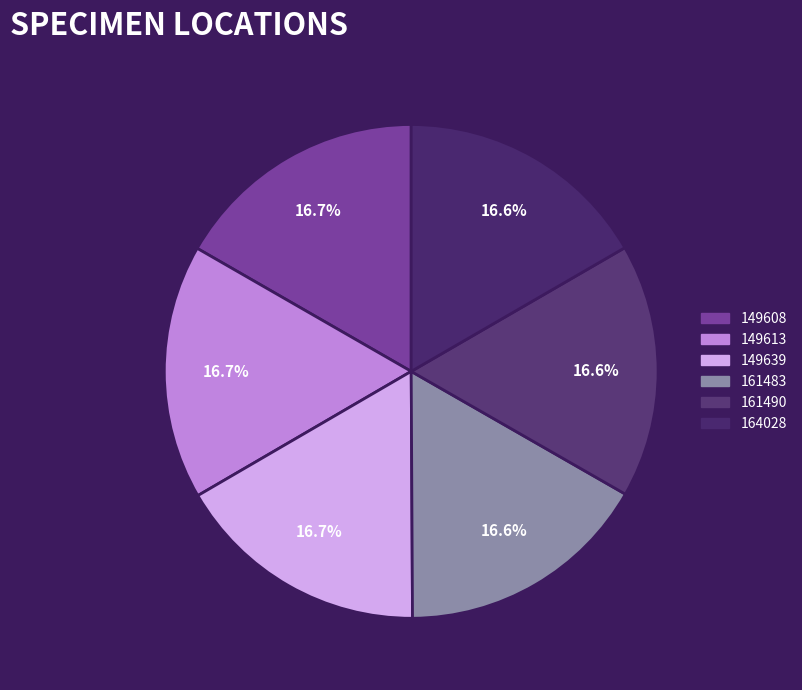

What percentage do 161483 and 149639 together represent?

33.3%